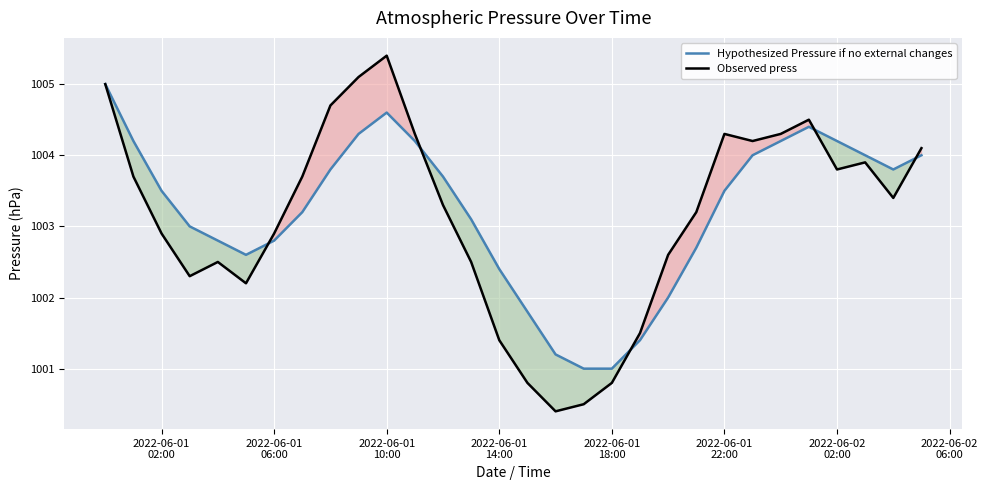

What is the value of the Observed press point at the 6th from the left?

1002.2